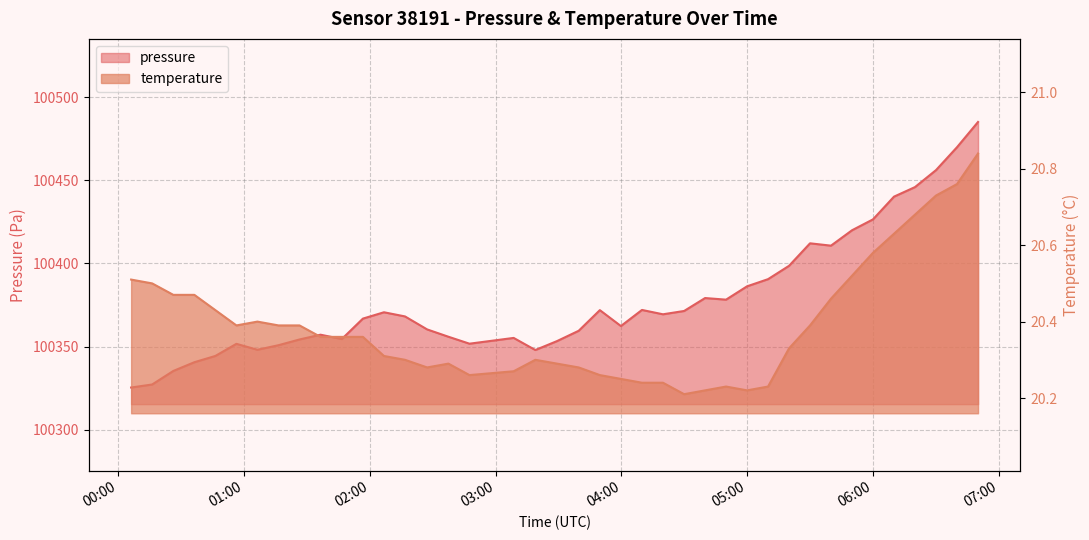

Which series has the largest range (max minus min)?

pressure